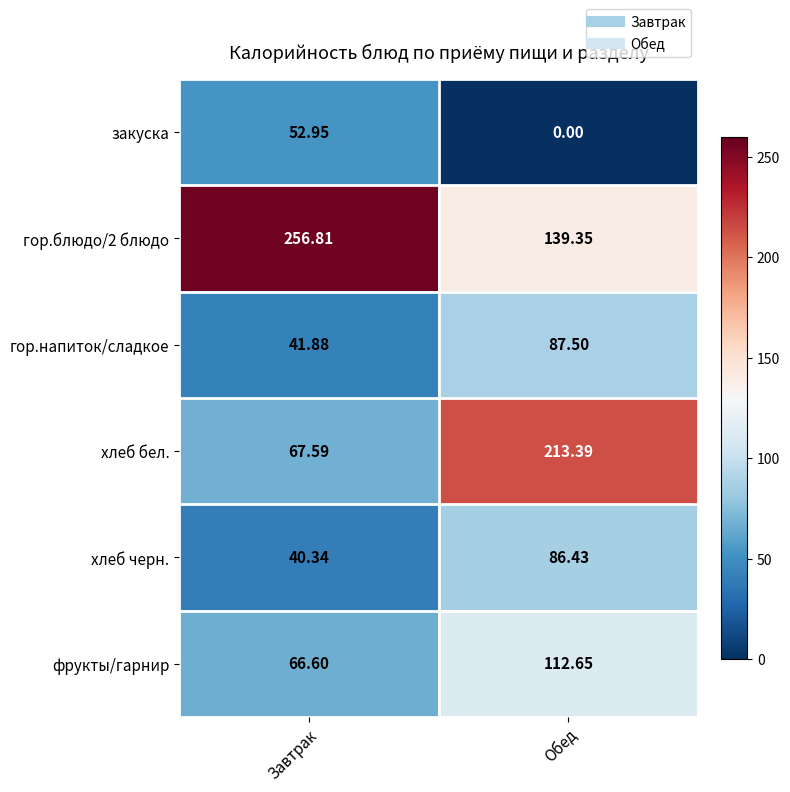

How many values in the хлеб черн. series exceed 86?

1